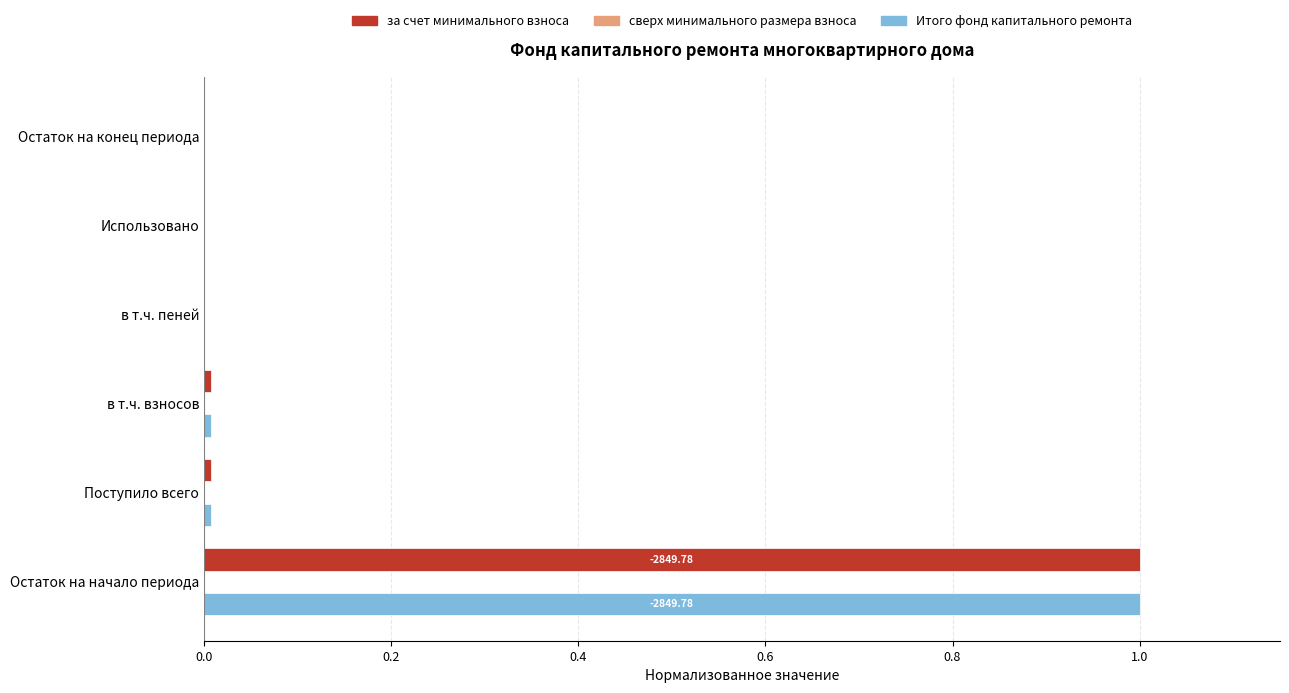

Which category has the highest value in the за счет минимального взноса series?

Остаток на начало периода